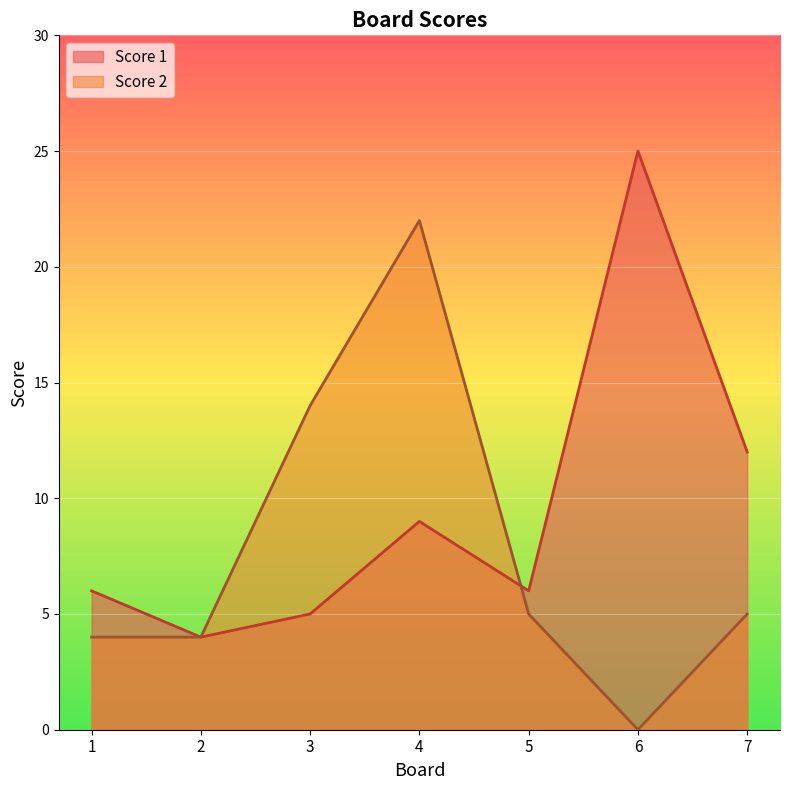

Between 1 and 5, which is larger?

1